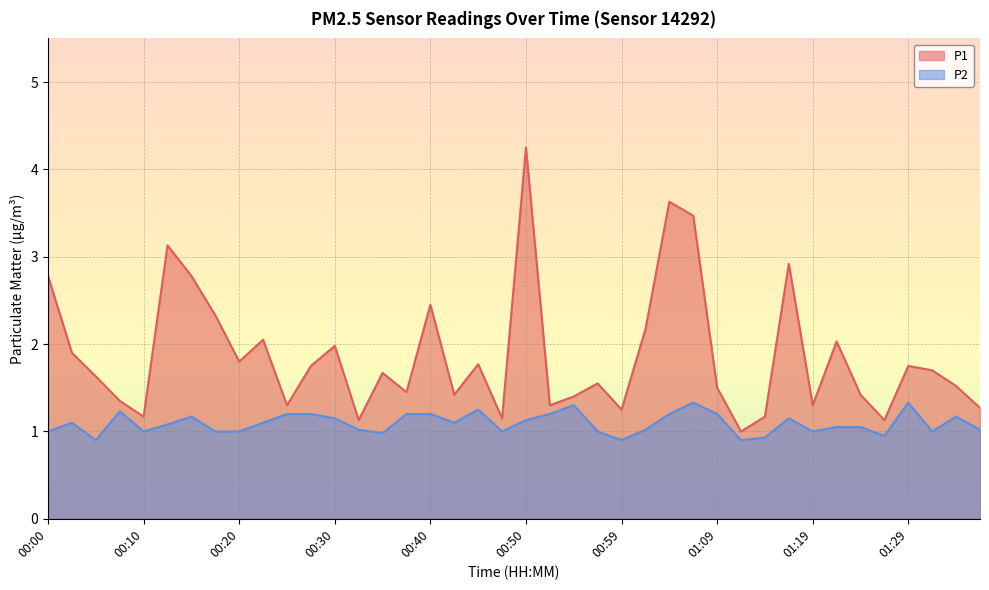

What is the sum of the P1 values at 01:34 and 01:27?

2.6